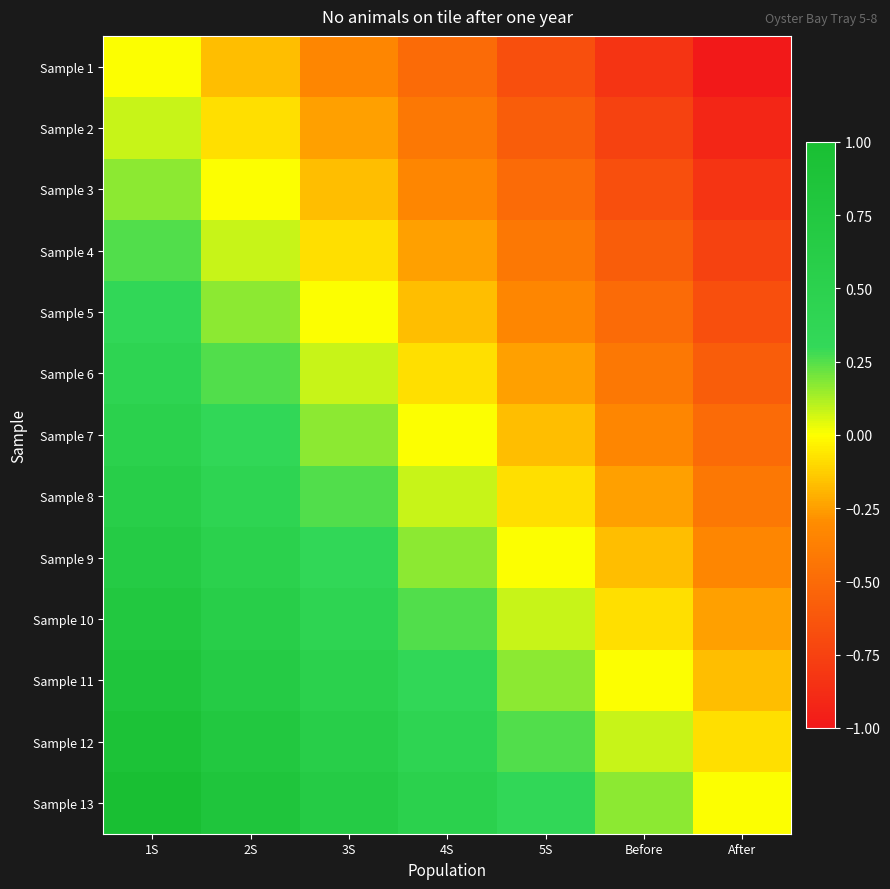

How many data points does each series have?

7